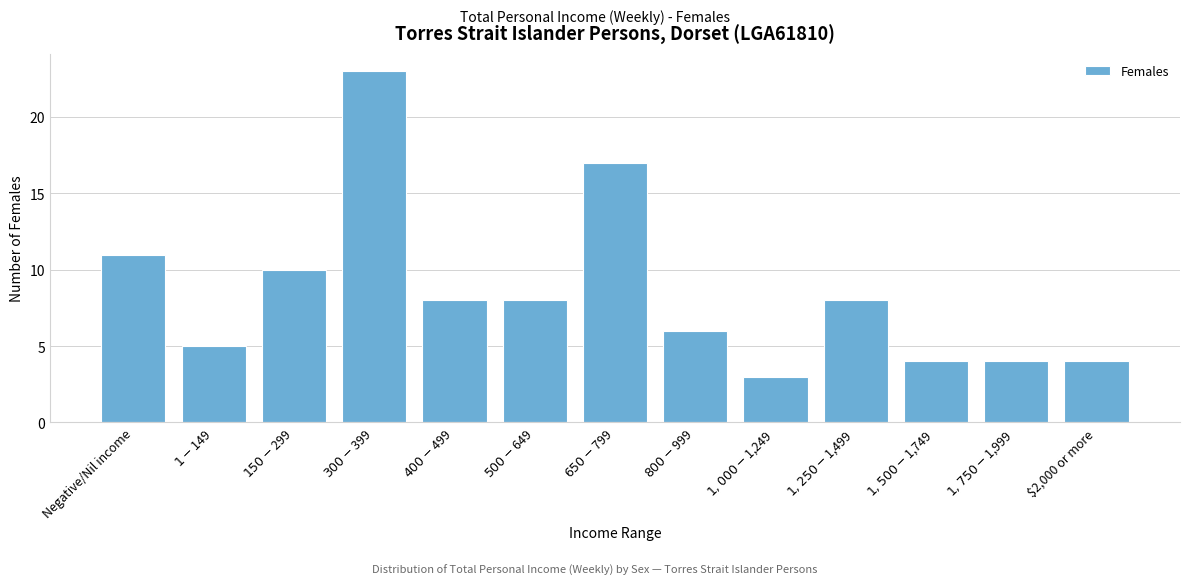

Reading left to right, what are all the values shown in this chart?

11	5	10	23	8	8	17	6	3	8	4	4	4